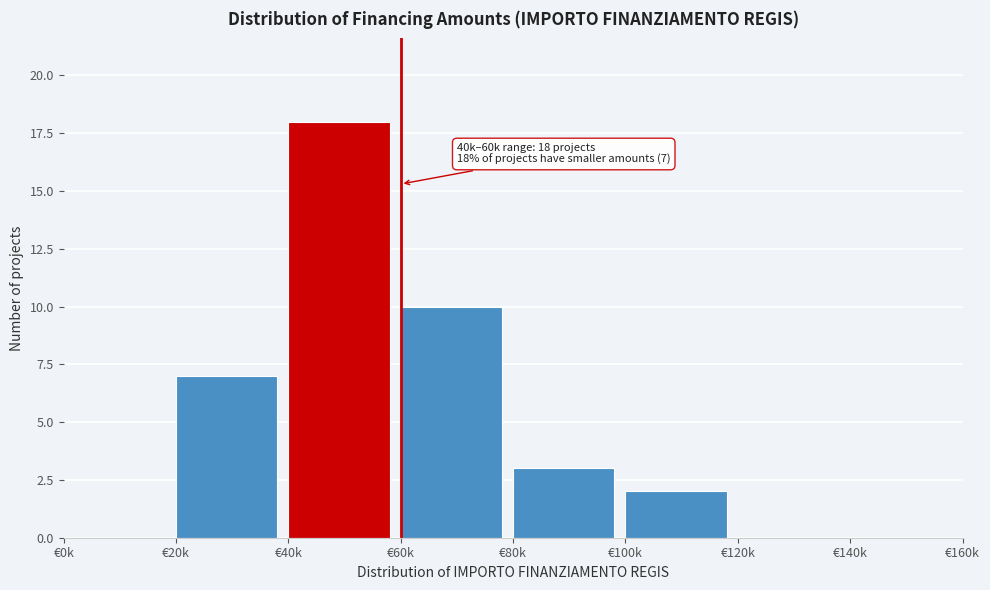

Reading left to right, transcribe all the data shown in this chart.

€0k=0	€20k=7	€40k=18	€60k=10	€80k=3	€100k=2	€120k=0	€140k=0